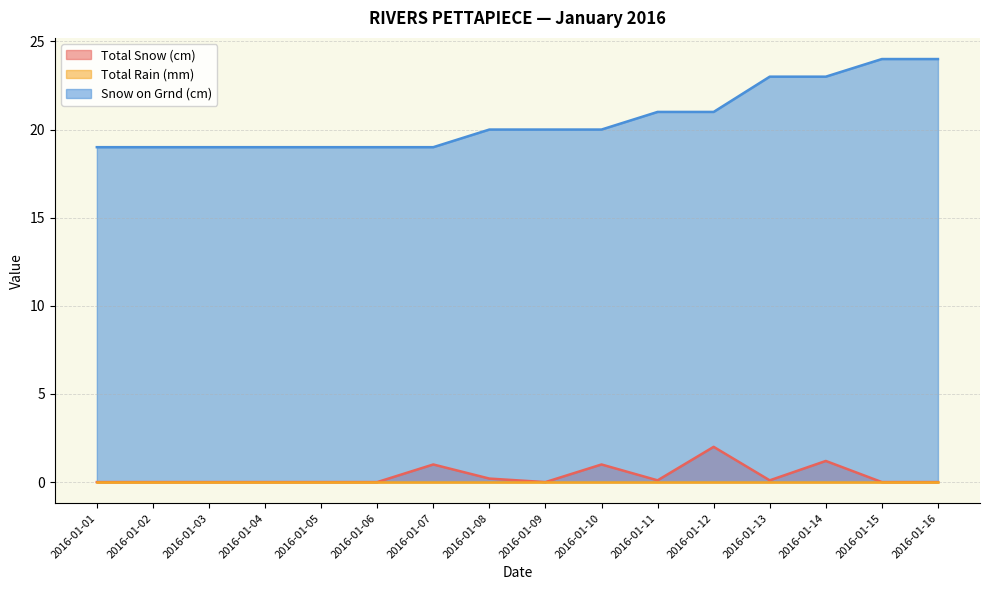

True or false: Total Snow (cm) and Snow on Grnd (cm) intersect in this chart.

False